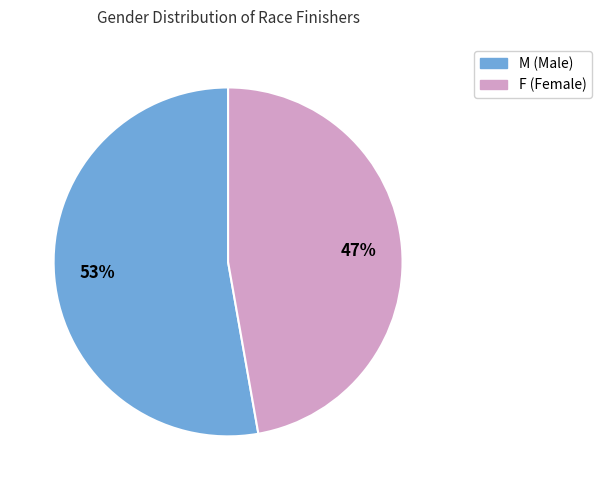

Is there any slice that represents more than half of the pie?

Yes